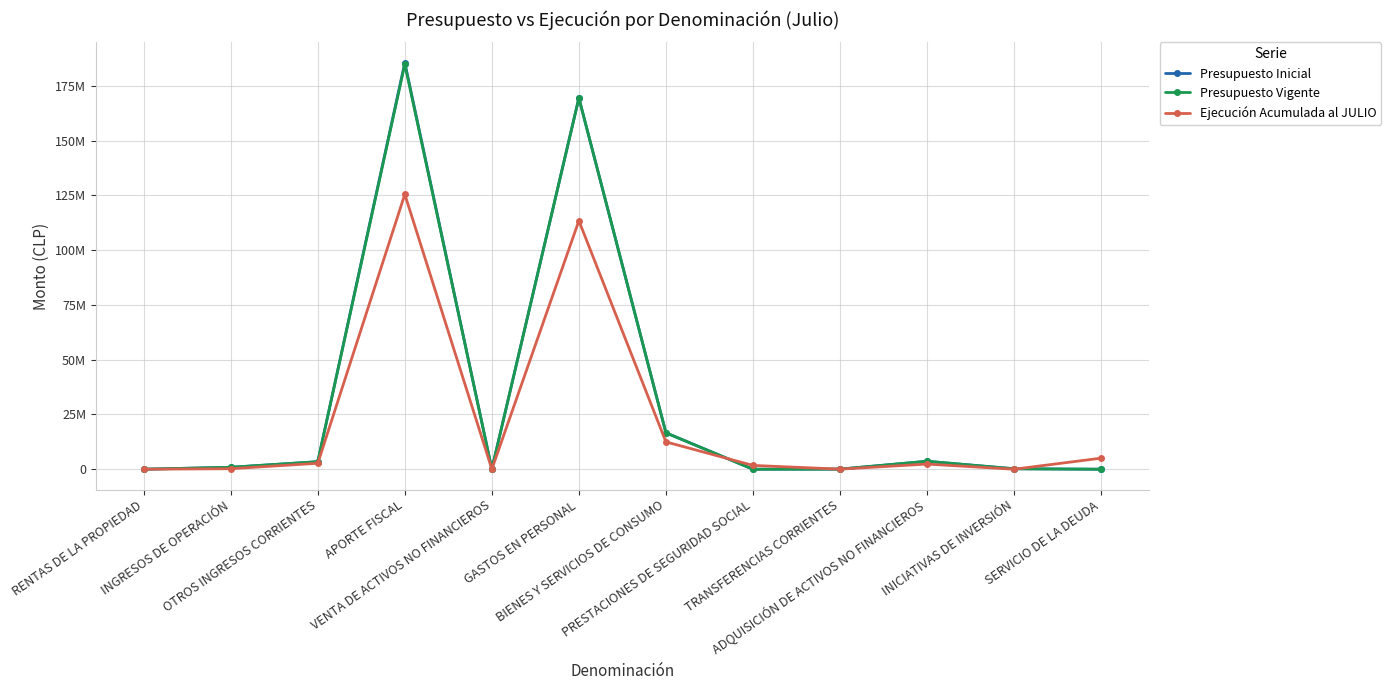

At which label is Ejecución Acumulada al JULIO closest to 62723099?

BIENES Y SERVICIOS DE CONSUMO